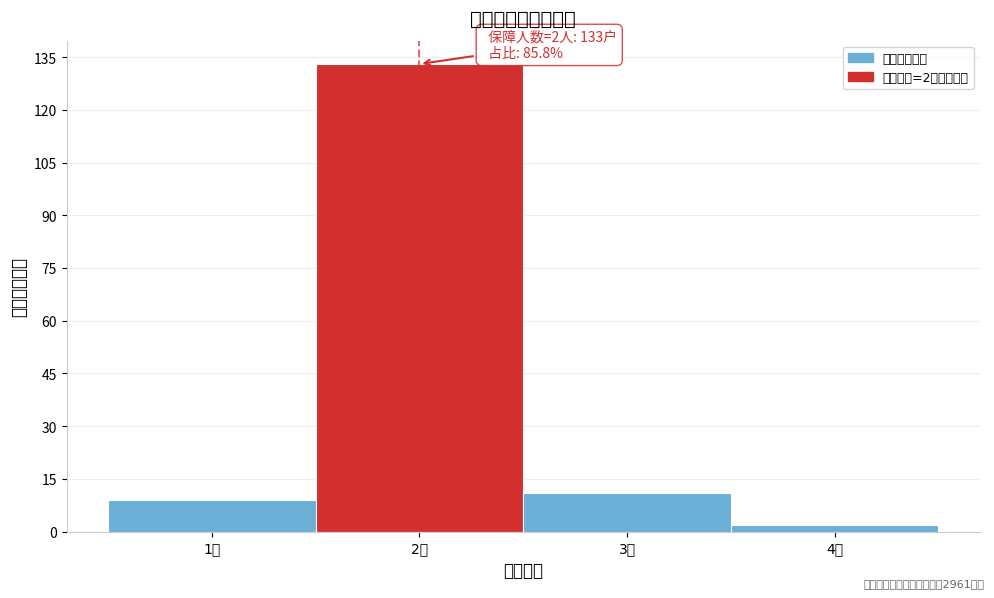

Over which range of the x-axis is the bar tallest?

1.5 to 2.5